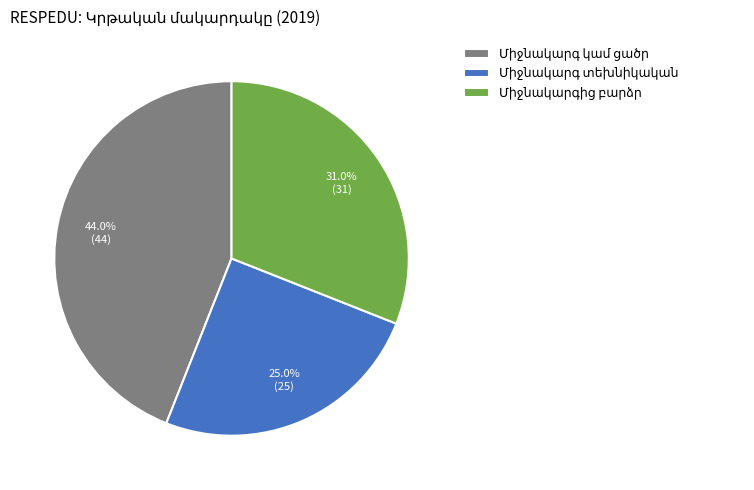

Is there a majority slice in this chart?

No